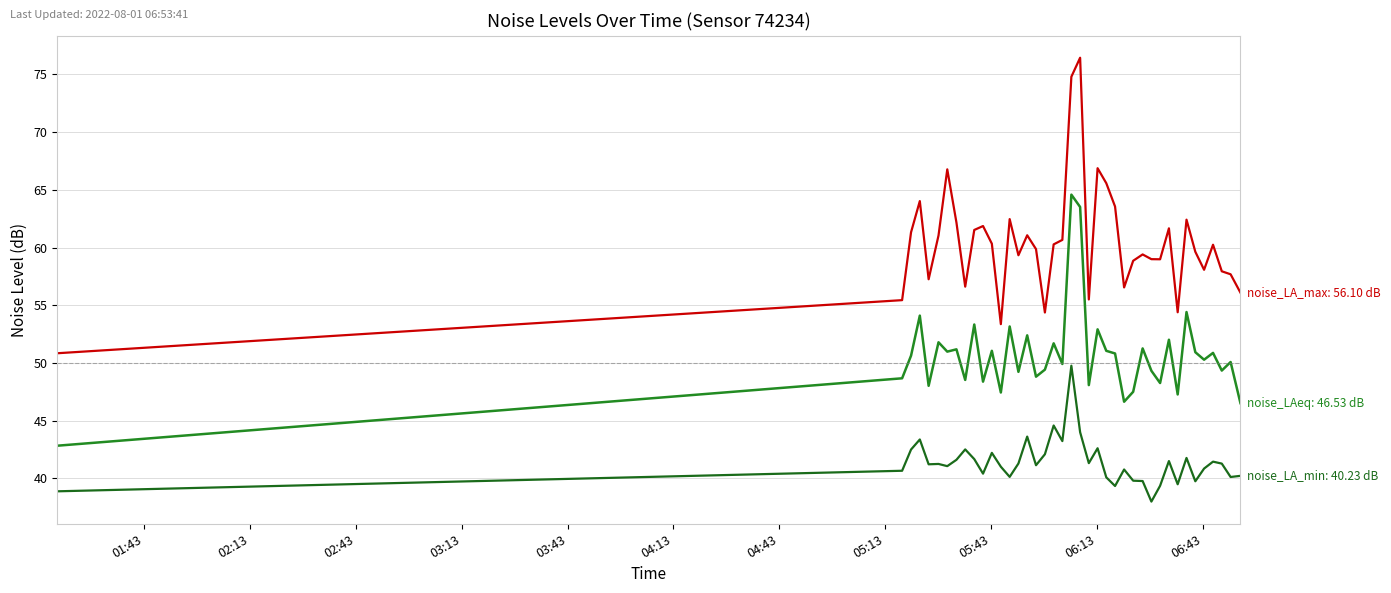

Does the chart have visible grid lines?

Yes